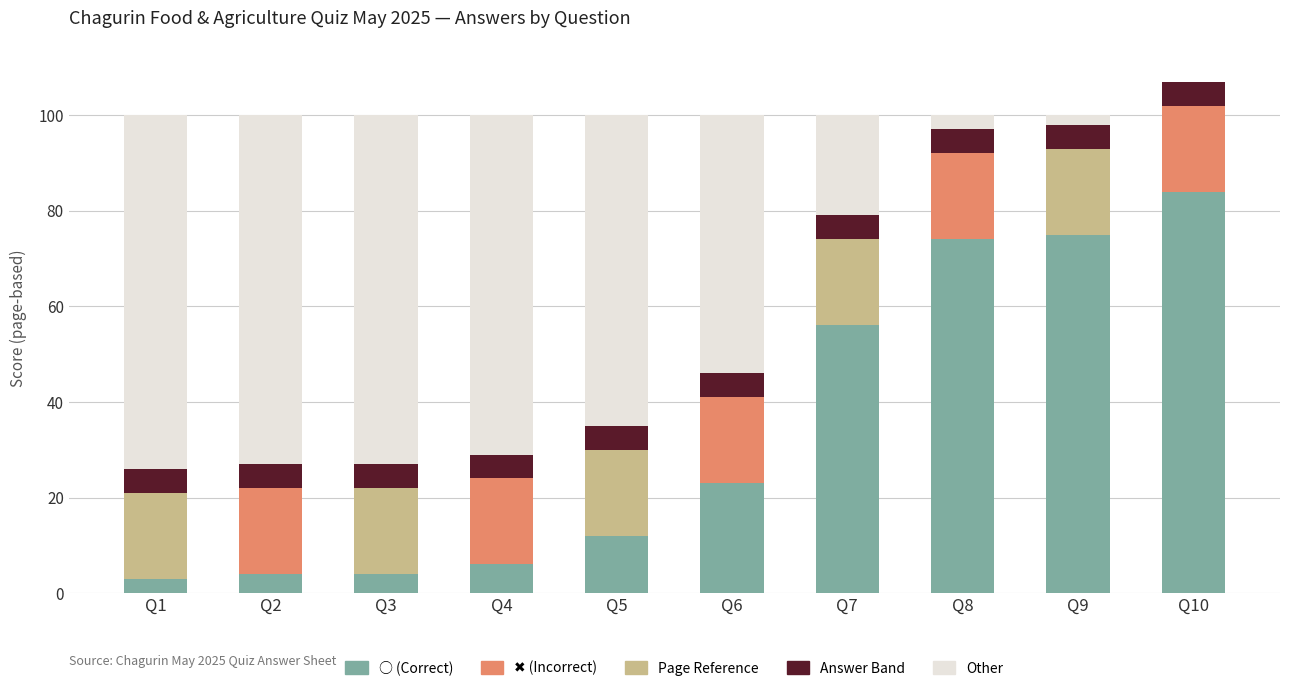

What is the total value across all series at Q10?

107